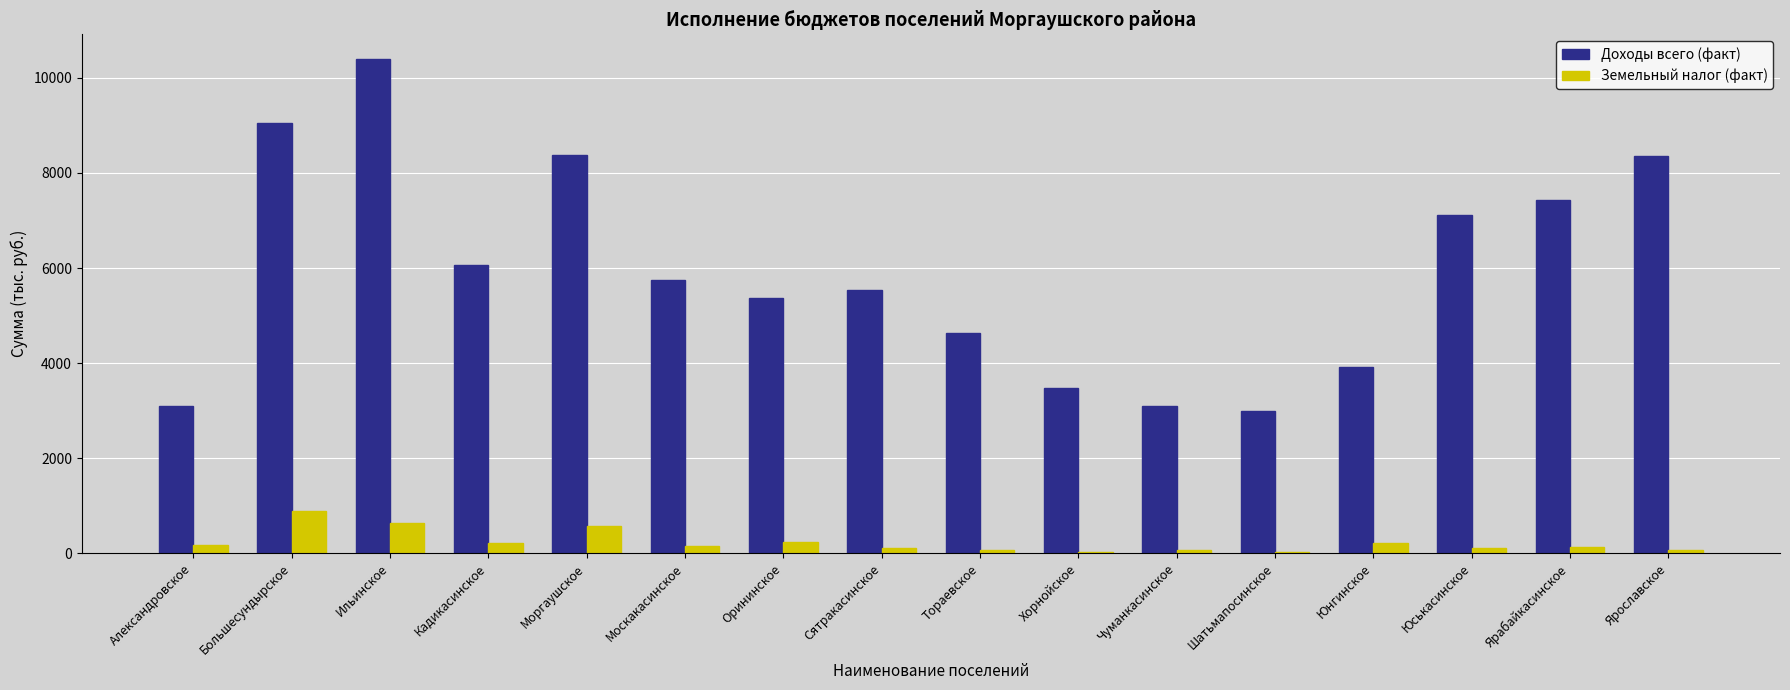

Is it true that Земельный налог (факт) equals 577.0 at Моргаушское?

True